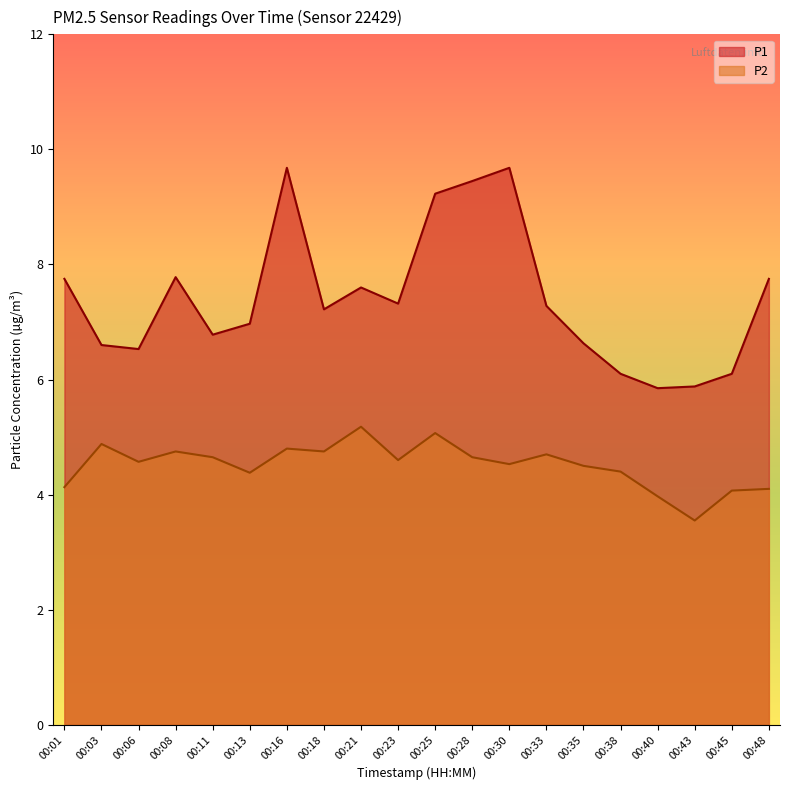

What is the total value across all series at 00:45?

10.2